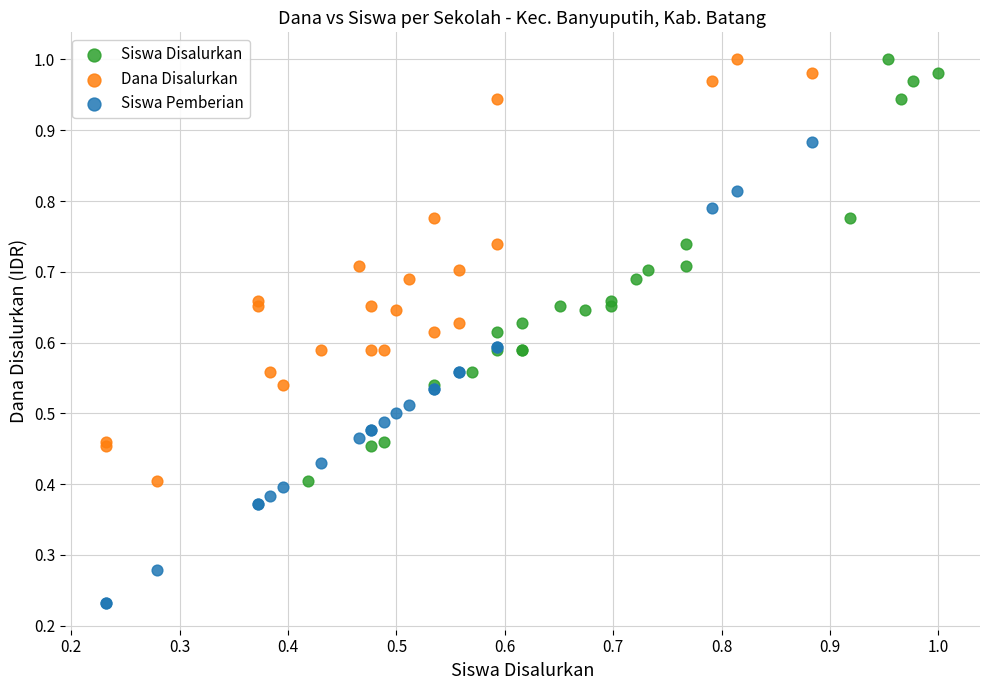

Which series reaches the minimum Y coordinate?

Siswa Pemberian